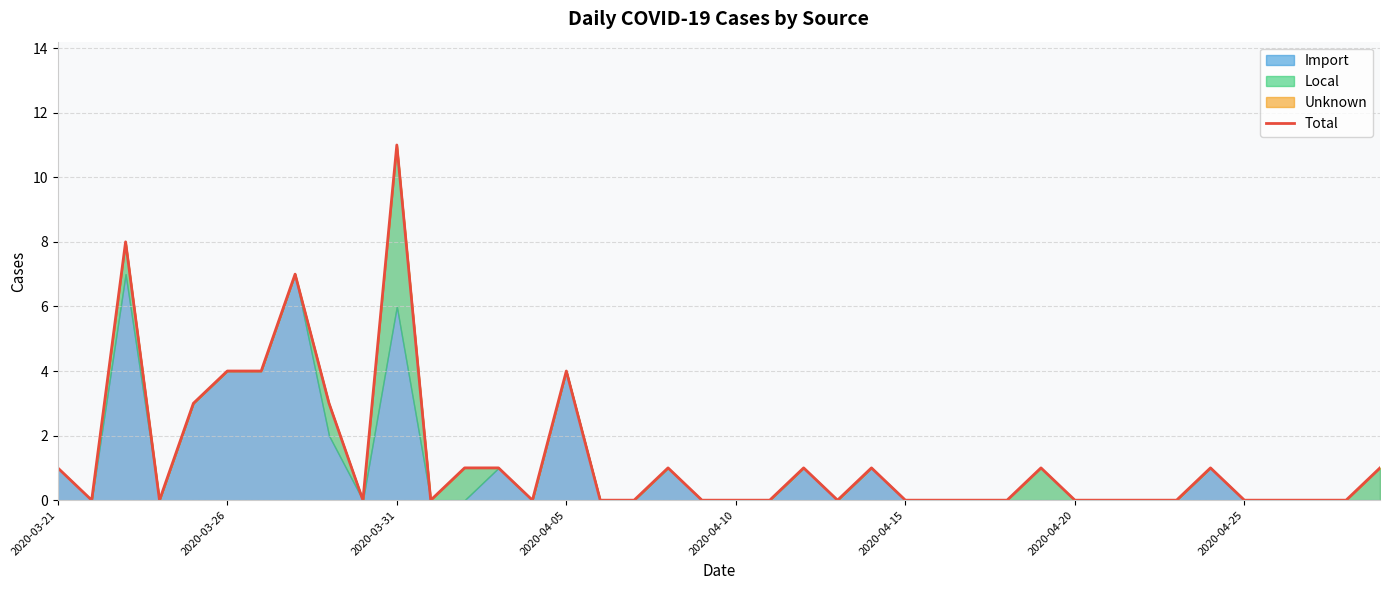

How many positive values are there?

17